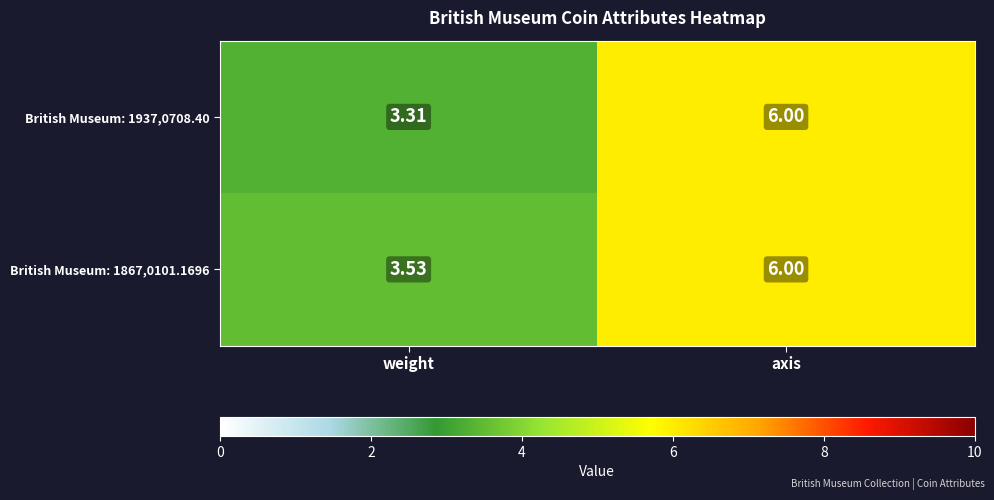

At which label is British Museum: 1937,0708.40 closest to 4?

weight